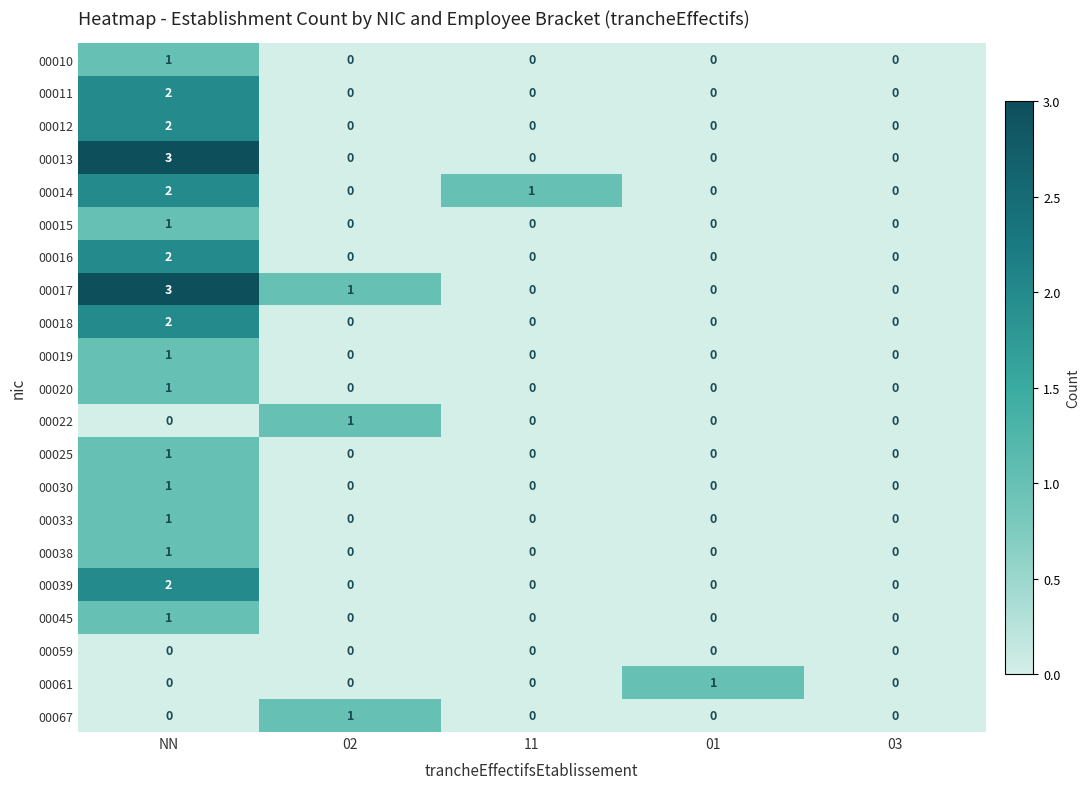

At which category is the sum across all series the highest?

NN